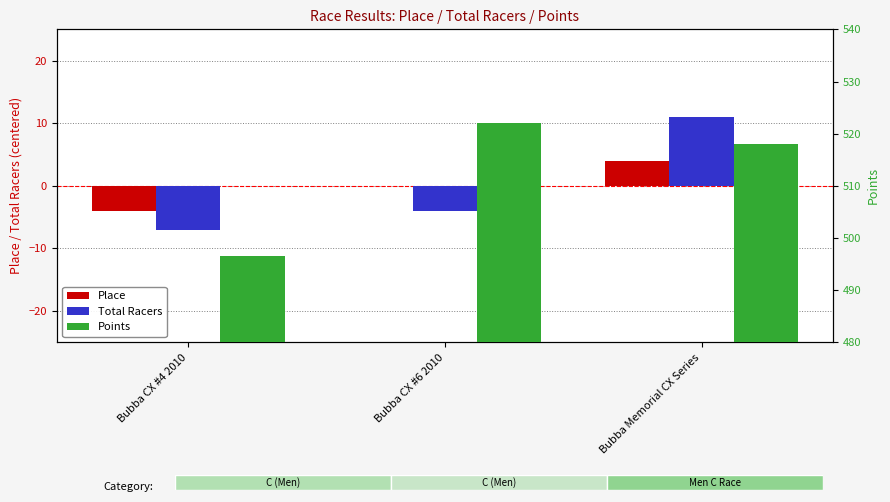

Rank the series by their maximum value, from lowest to highest.

Place, Total Racers, Points